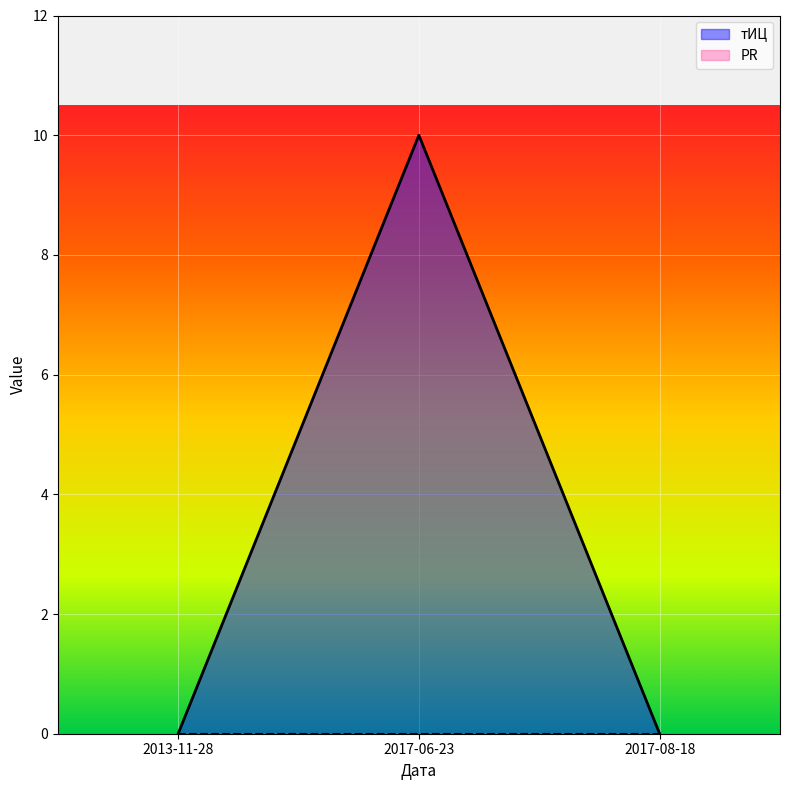

What is the label of the 2nd point from the right?

2017-06-23